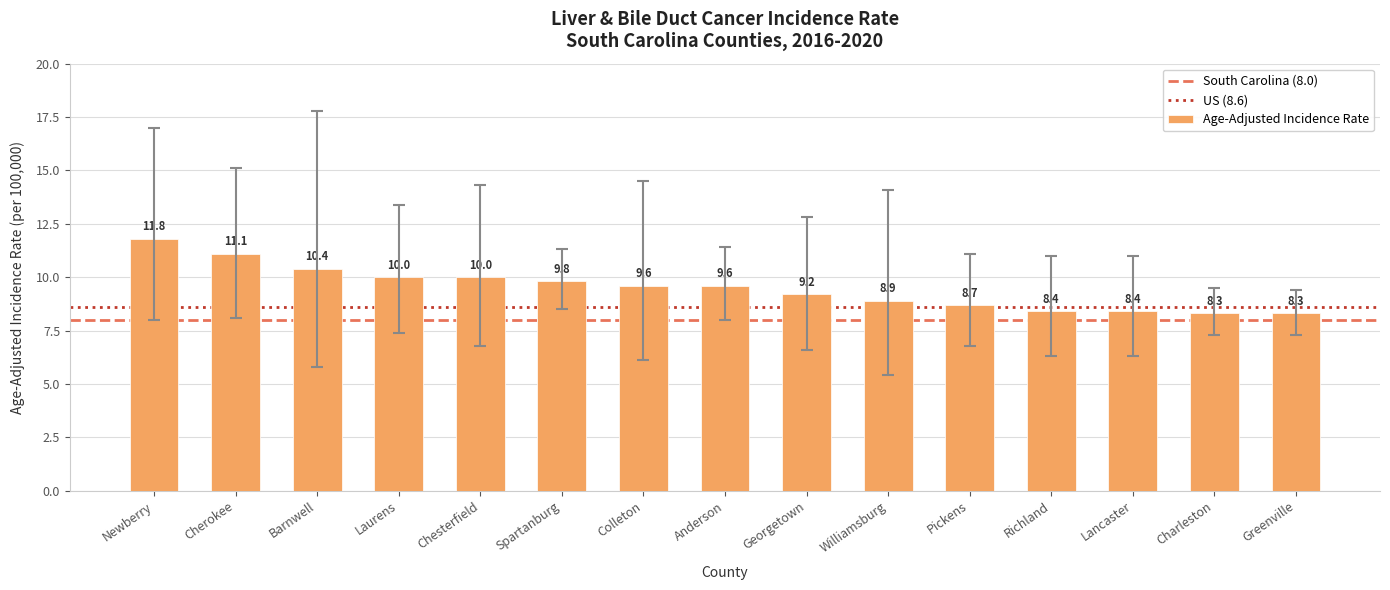

Reading left to right, transcribe all the data shown in this chart.

11.8	11.1	10.4	10.0	10.0	9.8	9.6	9.6	9.2	8.9	8.7	8.4	8.4	8.3	8.3